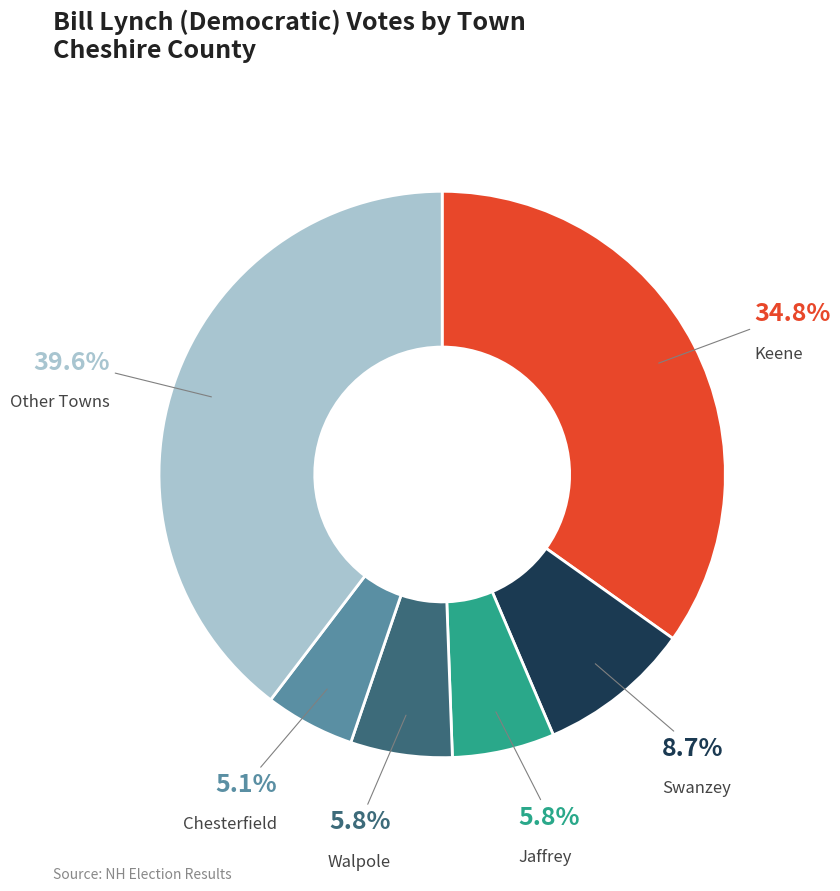

Is there a majority slice in this chart?

No